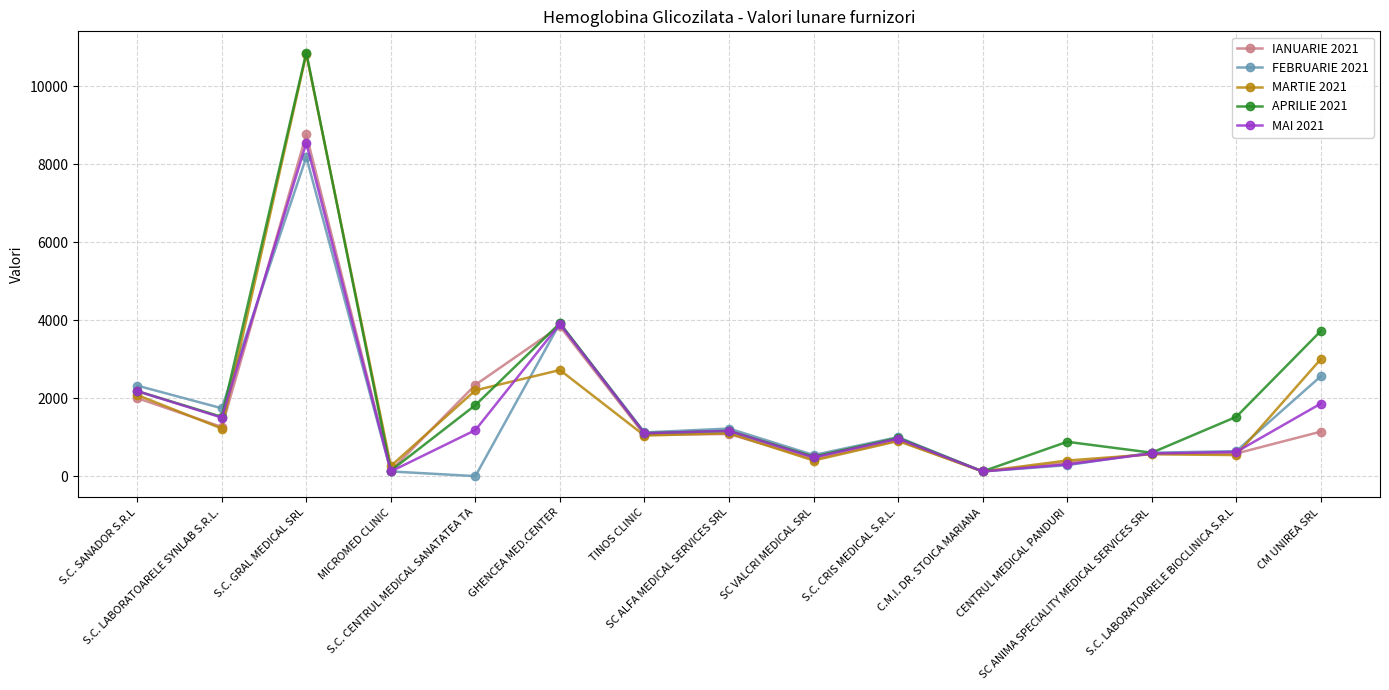

What is the highest value of the MARTIE 2021 series?

10820